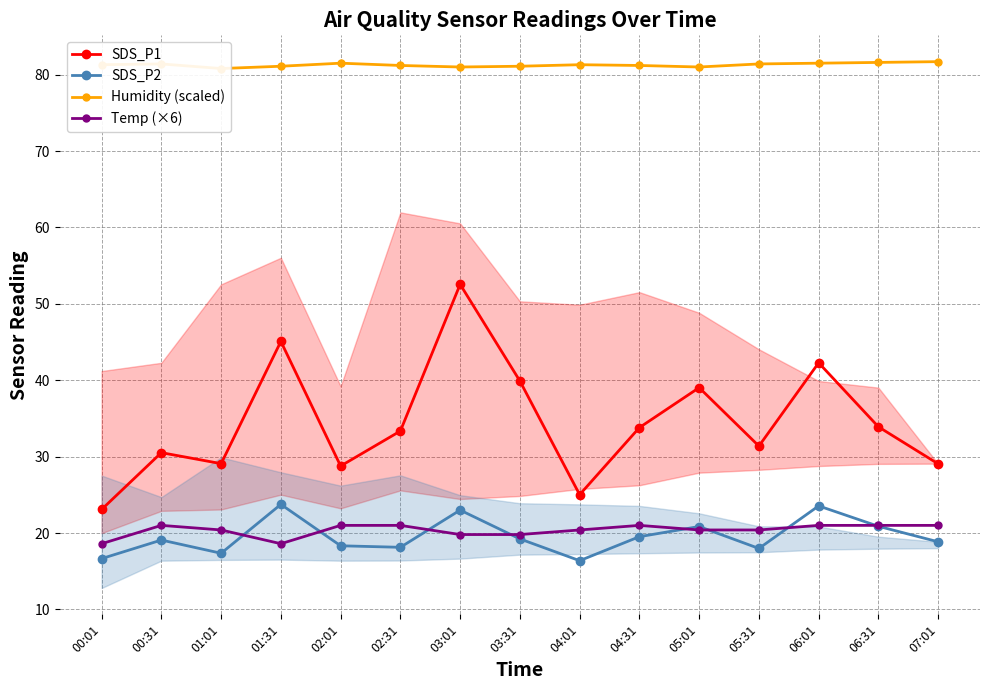

List the labels in order of SDS_P1 value, largest first.

03:01, 01:31, 06:01, 03:31, 05:01, 06:31, 04:31, 02:31, 05:31, 00:31, 01:01, 07:01, 02:01, 04:01, 00:01